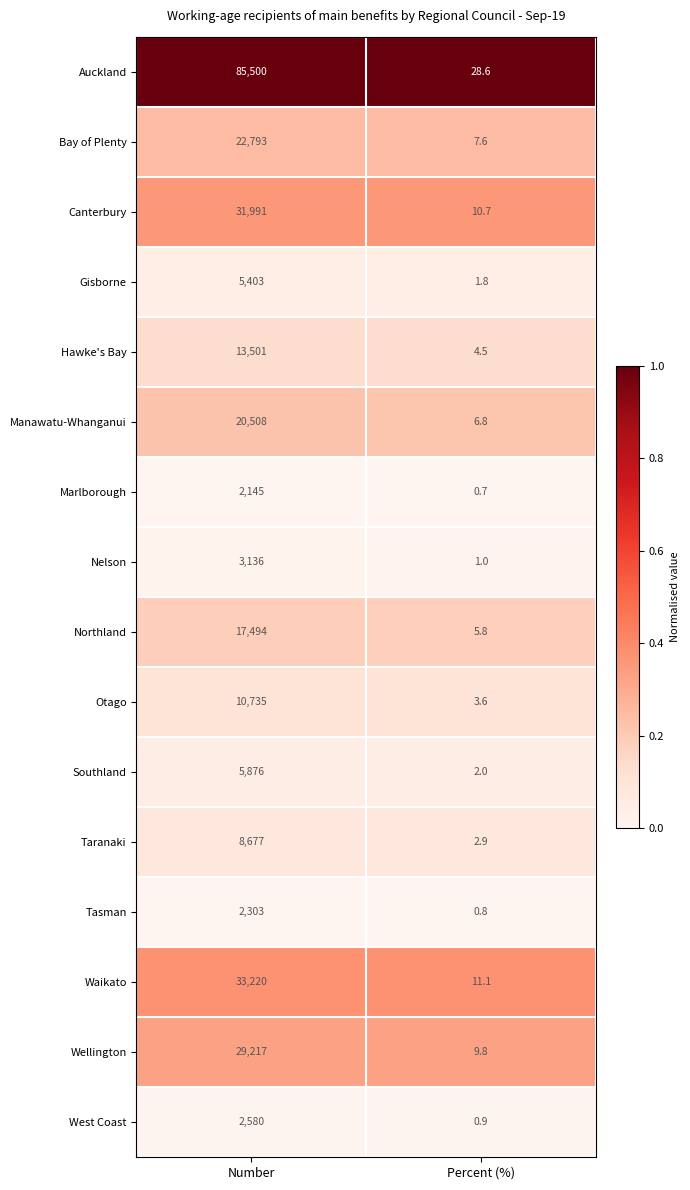

Between Number and Percent (%), which series saw the biggest shift?

Auckland